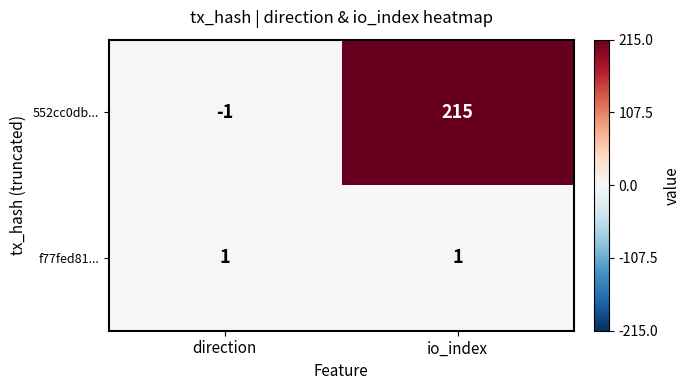

List the series in order of their overall mean, lowest first.

f77fed81..., 552cc0db...